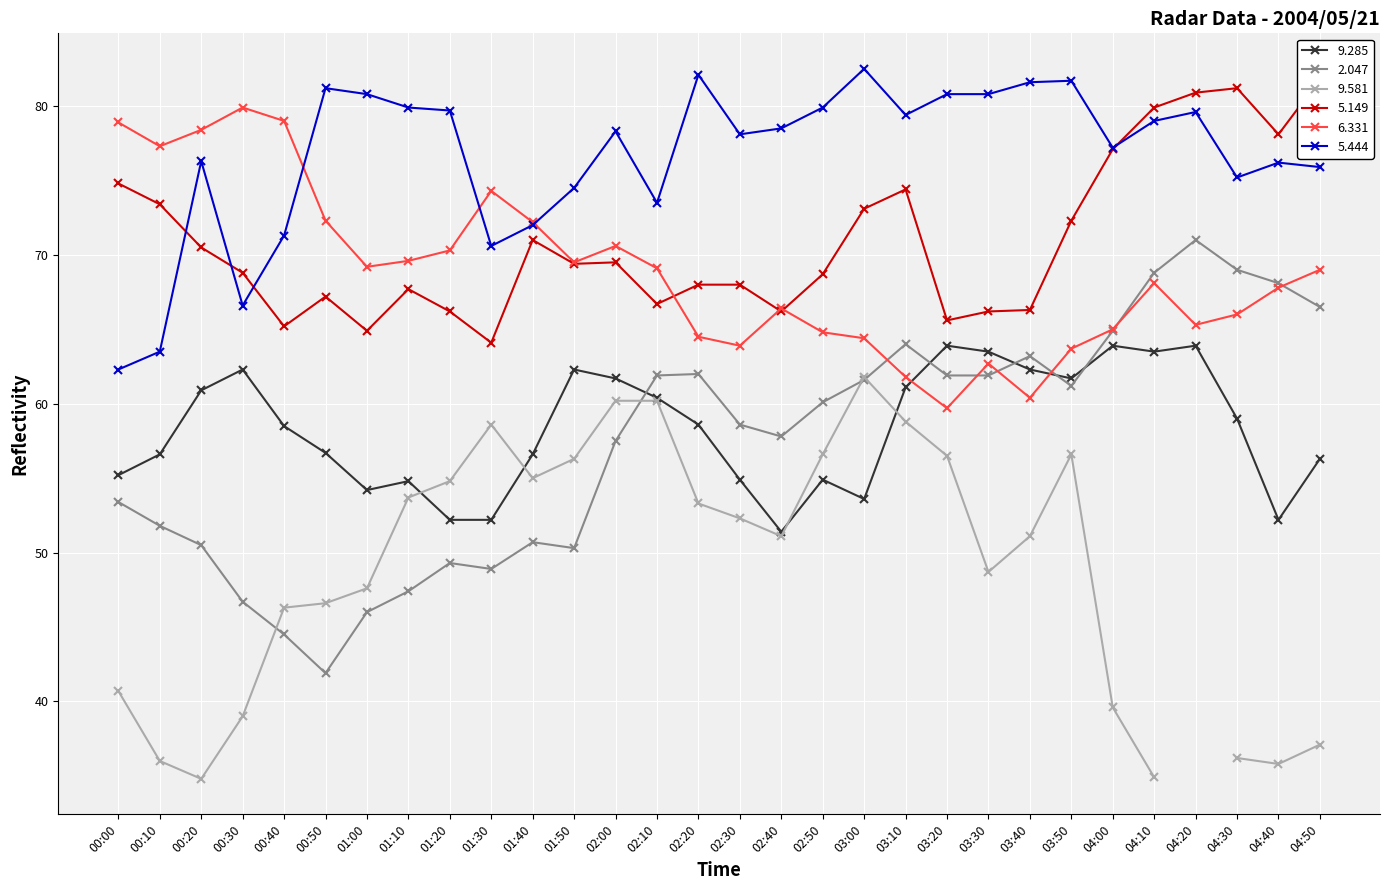

At which category does   5.149 reach its first local peak?

00:50